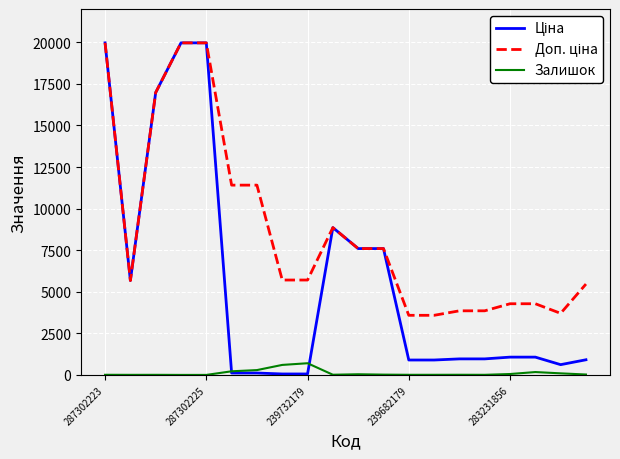

Rank the series by their average value, from highest to lowest.

Доп. ціна, Ціна, Залишок